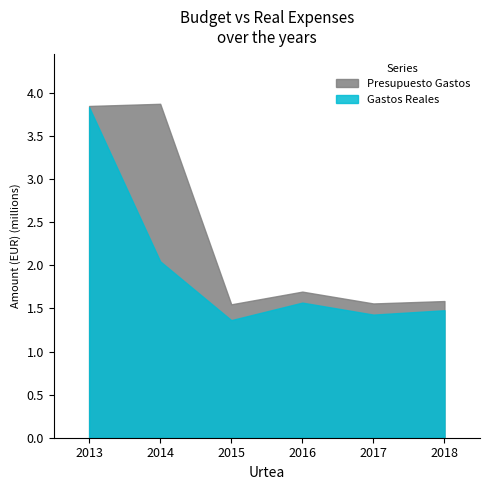

How many data points does each series have?

6